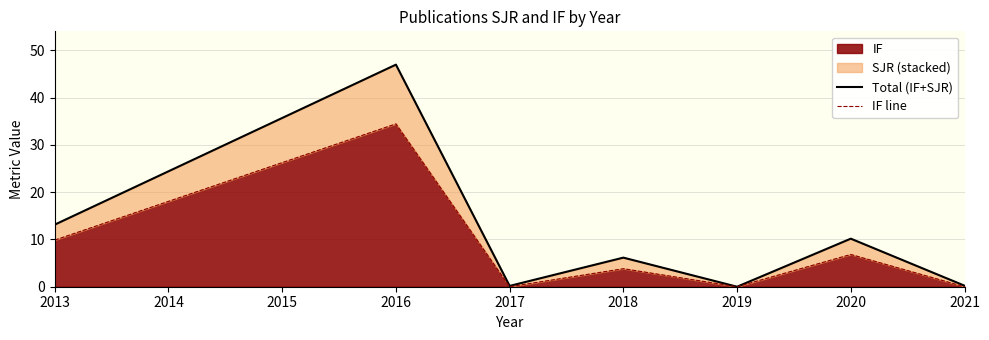

At which label does IF first exceed 3?

2013